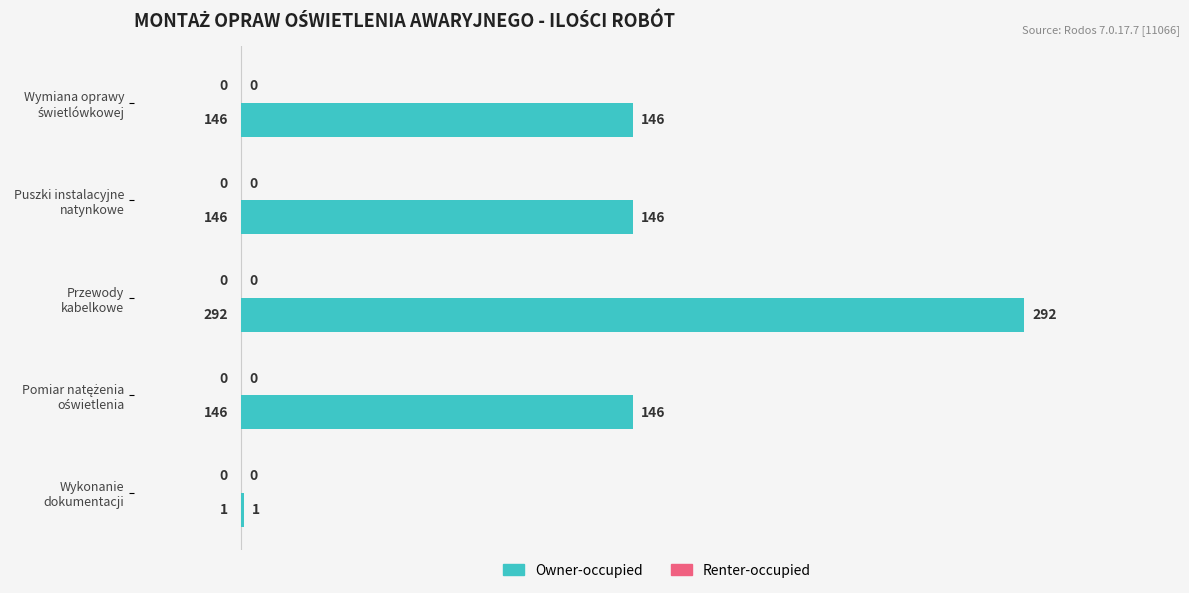

What is the sum of all values?

731